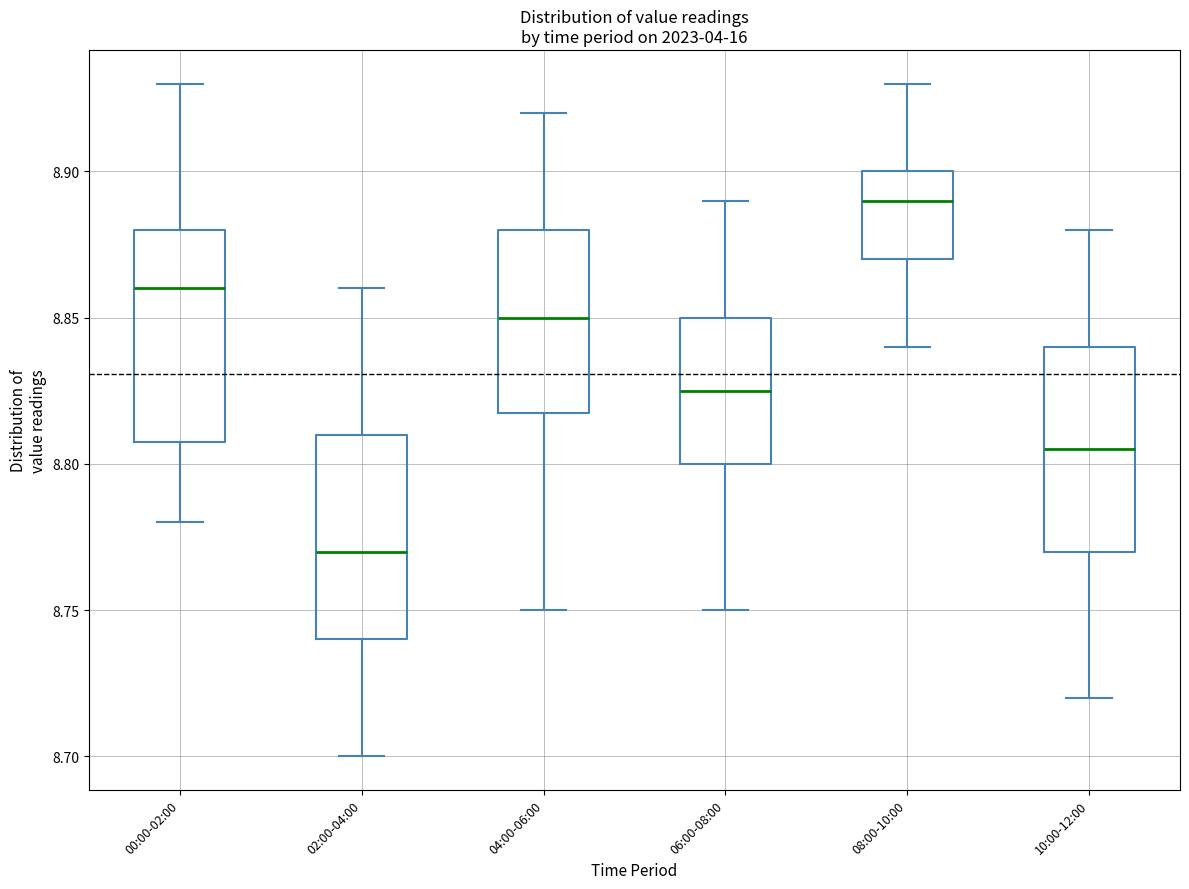

Reading left to right, read every box against the y-axis: the position of its median line, the range the box covers, and the ends of its whiskers. The values are not printed on the chart, so give them approximately, as read against the axis.

00:00-02:00: median 8.860, box 8.810 to 8.880, whiskers 8.780 to 8.930
02:00-04:00: median 8.770, box 8.740 to 8.810, whiskers 8.700 to 8.860
04:00-06:00: median 8.850, box 8.820 to 8.880, whiskers 8.750 to 8.920
06:00-08:00: median 8.825, box 8.800 to 8.850, whiskers 8.750 to 8.890
08:00-10:00: median 8.890, box 8.870 to 8.900, whiskers 8.840 to 8.930
10:00-12:00: median 8.805, box 8.770 to 8.840, whiskers 8.720 to 8.880